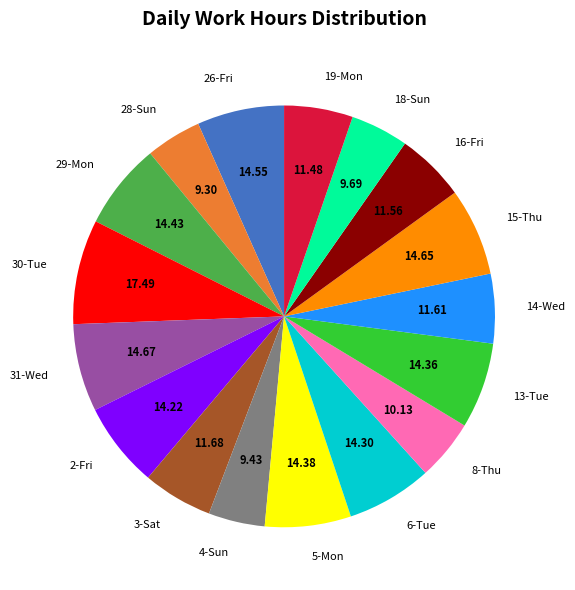

What is the ratio of the value at 4-Sun to the value at 6-Tue?

0.7